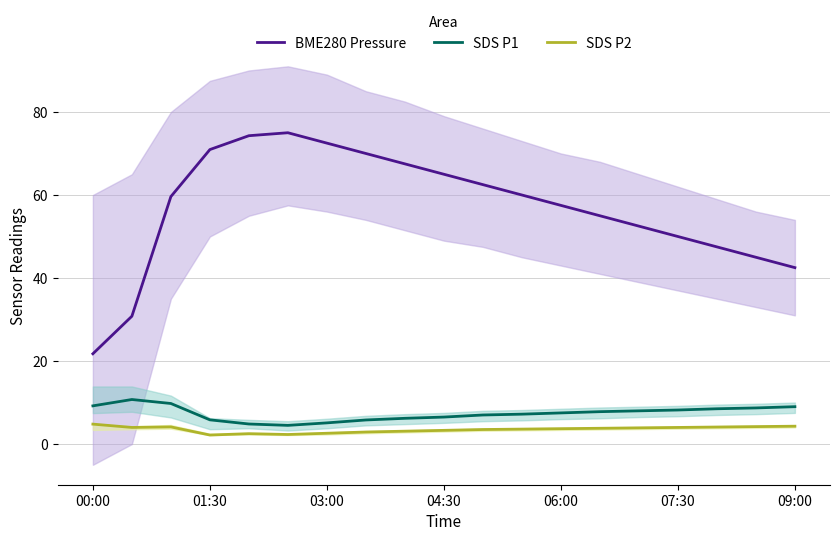

True or false: BME280 Pressure and SDS P1 cross at least once.

False